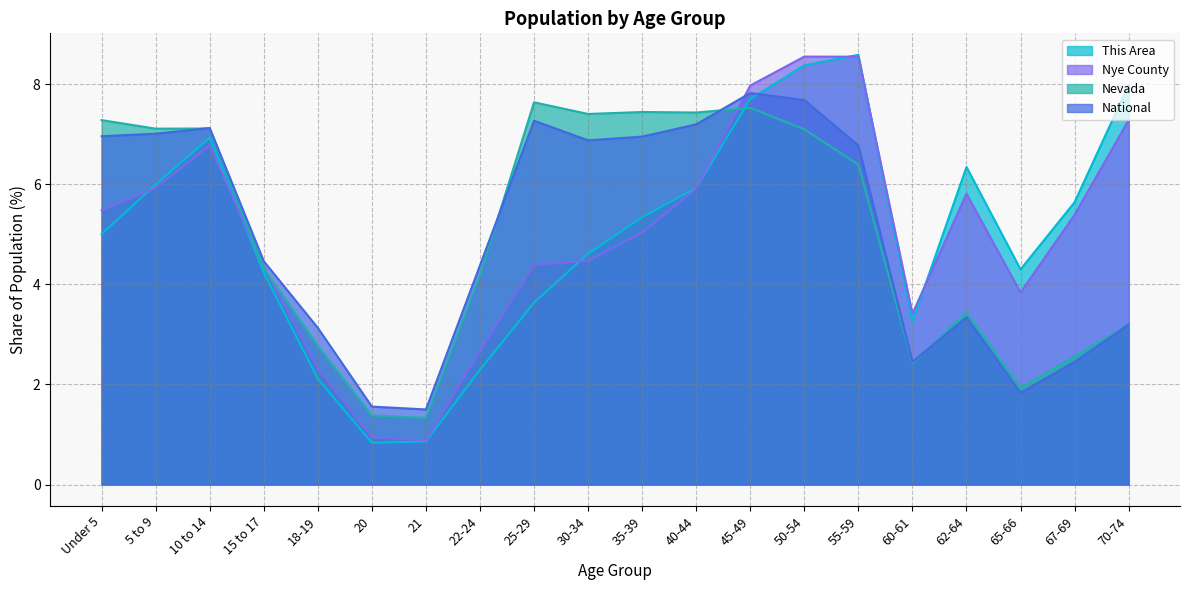

Where is Nevada nearest to the value 4?

22-24